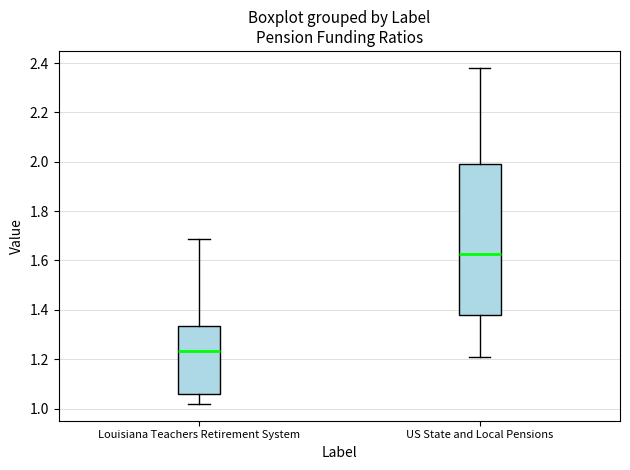

Which box's median line is the lowest?

Louisiana Teachers Retirement System